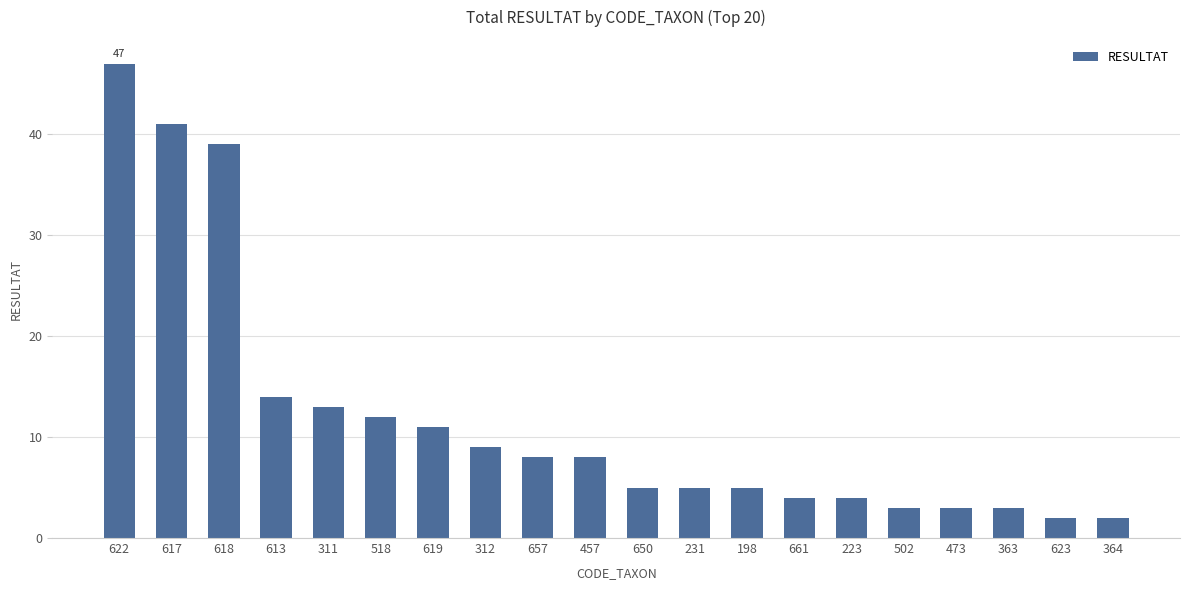

At which label is the value closest to 24?

613